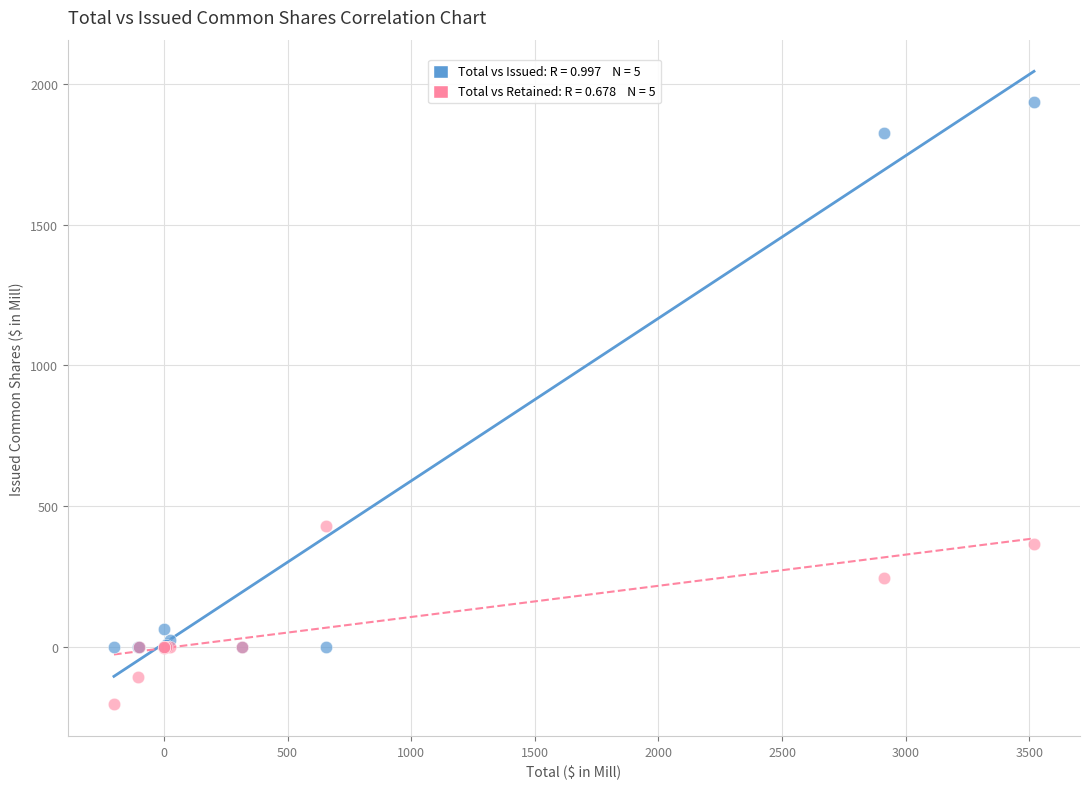

Across all series, what Y value is closest to 866?

429.7